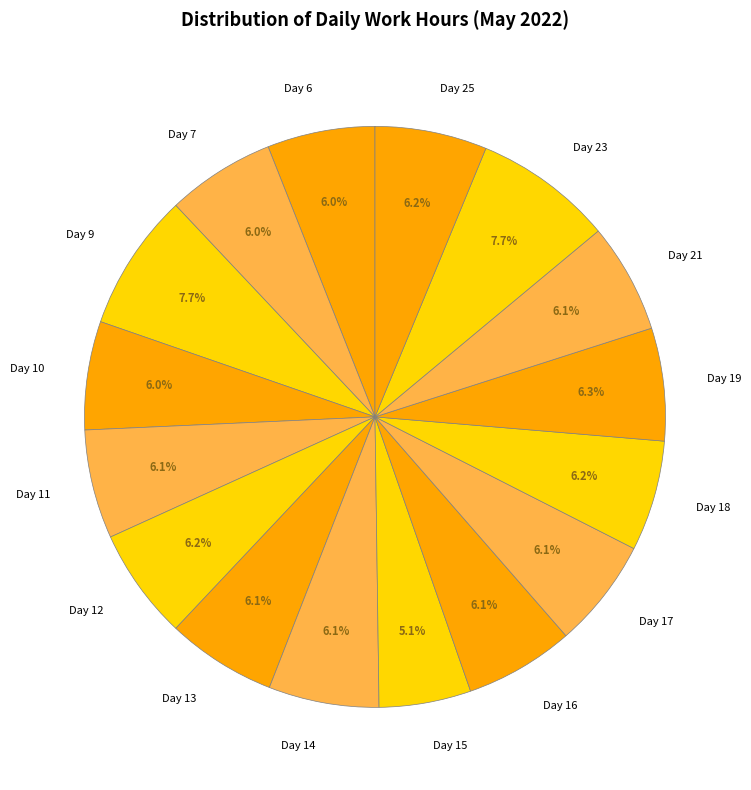

Combined, what portion of the pie is Day 17 and Day 7?

12.1%